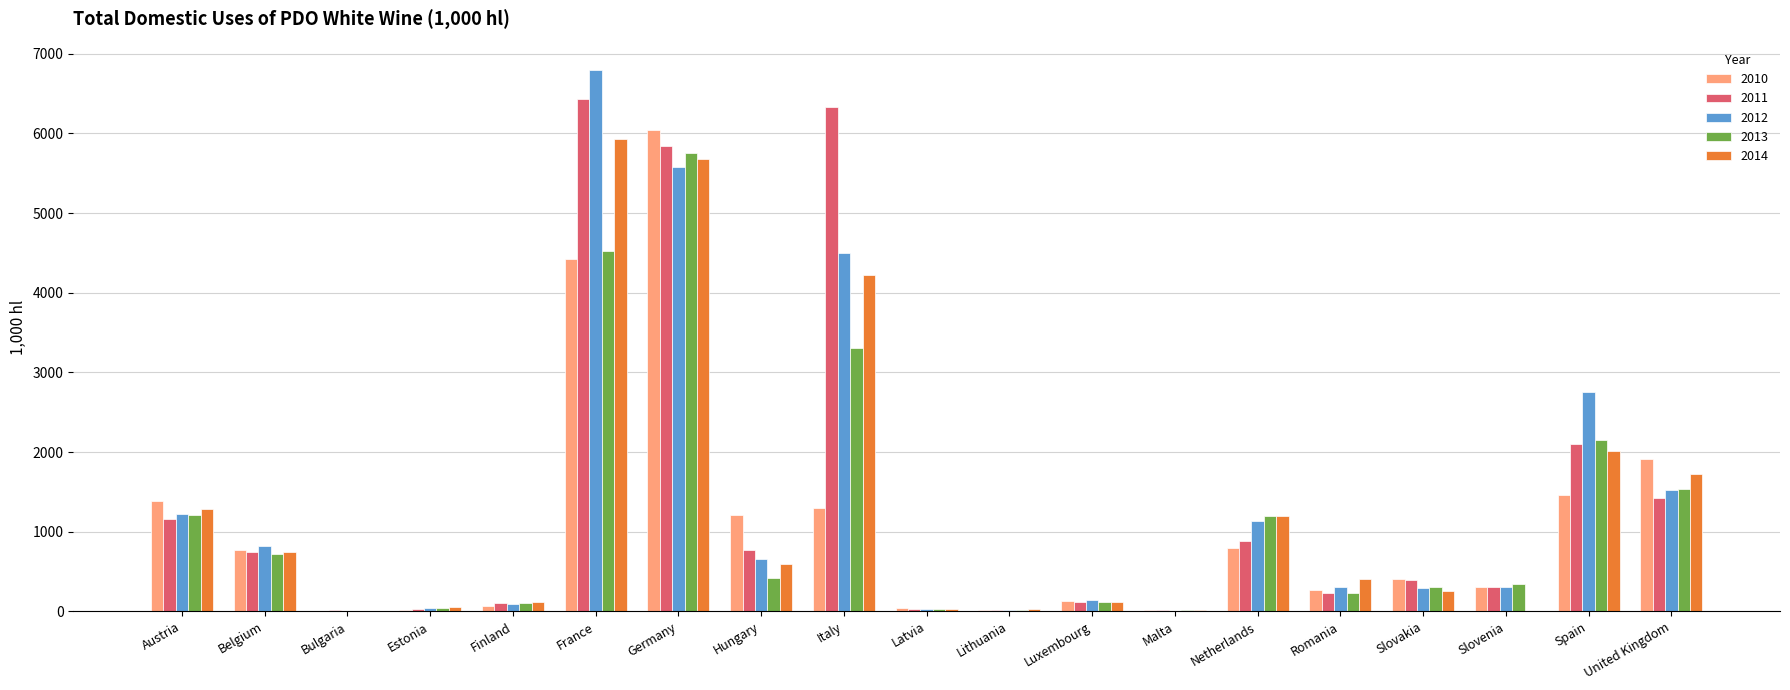

At which category is the sum across all series the highest?

Germany